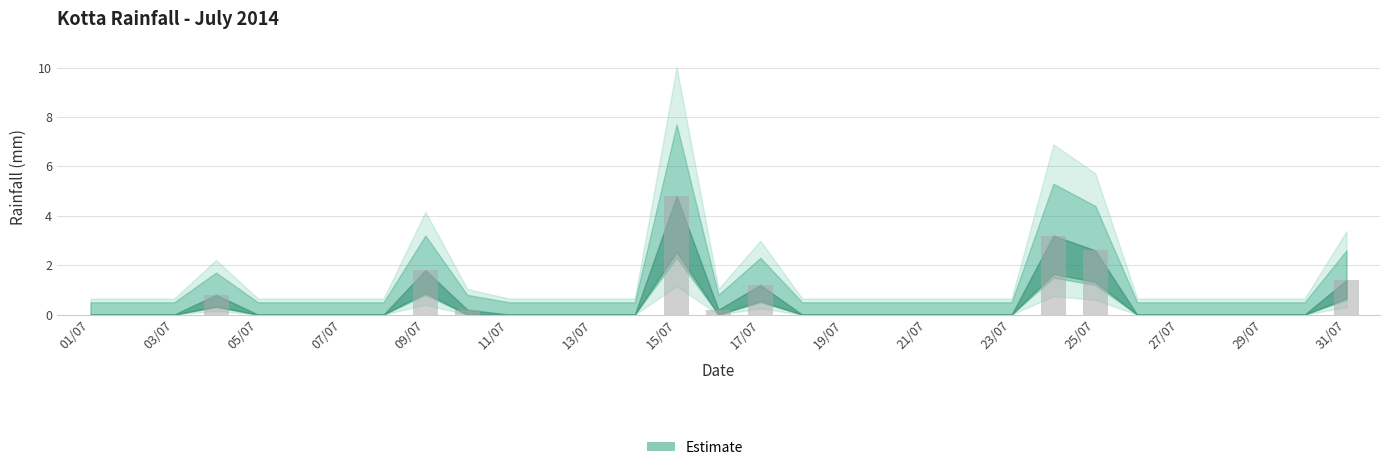

What is the sum of all values?

16.2